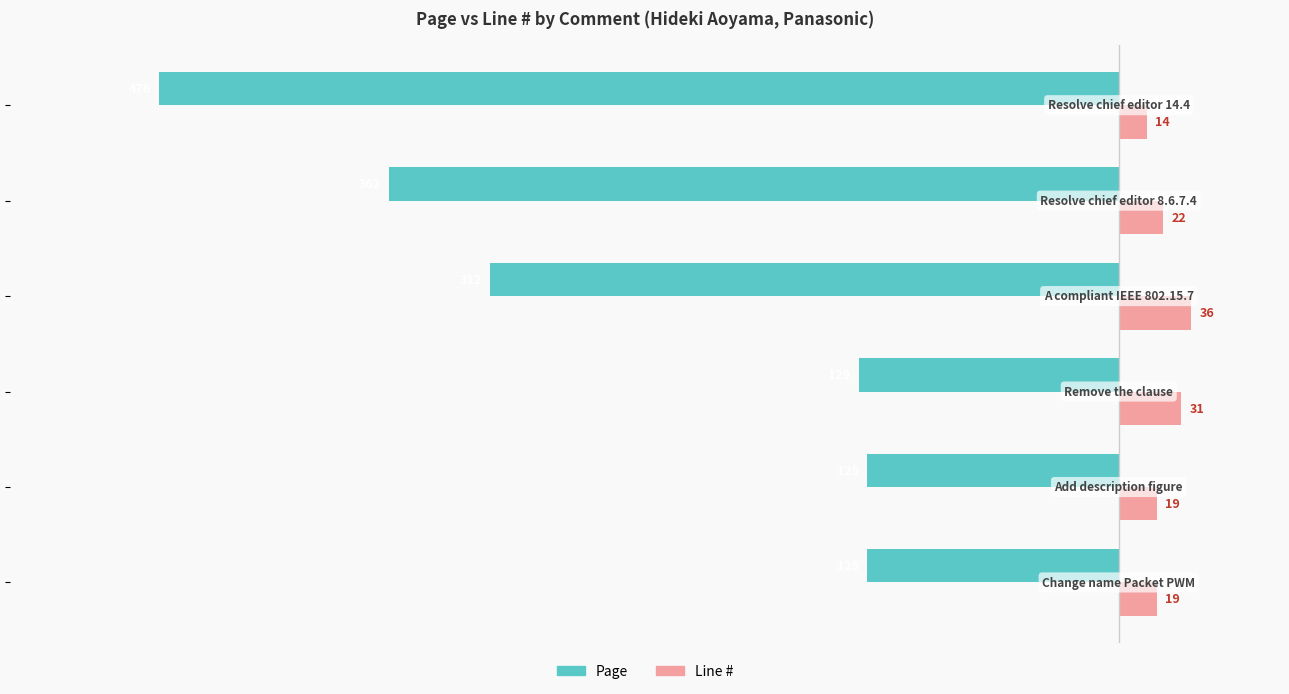

What is the minimum value for Page?

-476